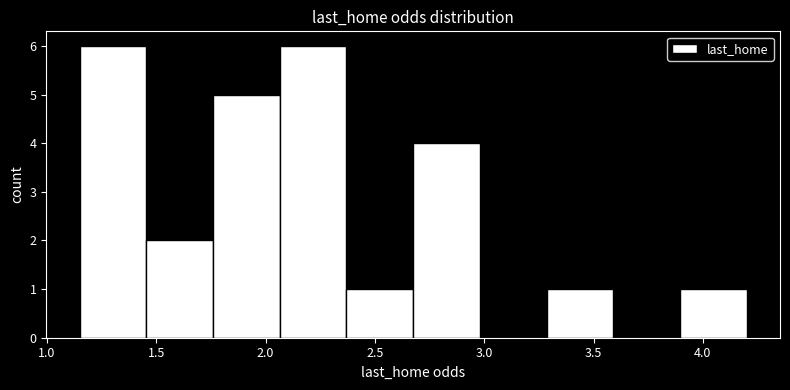

Reading left to right, transcribe this chart: for each bar, give the range it covers on the x-axis and its height. Neither the bar edges nor the heights are printed on the chart, so give them approximately, as read against the axes.

1.150 to 1.455: 6
1.455 to 1.760: 2
1.760 to 2.065: 5
2.065 to 2.370: 6
2.370 to 2.675: 1
2.675 to 2.980: 4
2.980 to 3.285: 0
3.285 to 3.590: 1
3.590 to 3.895: 0
3.895 to 4.200: 1